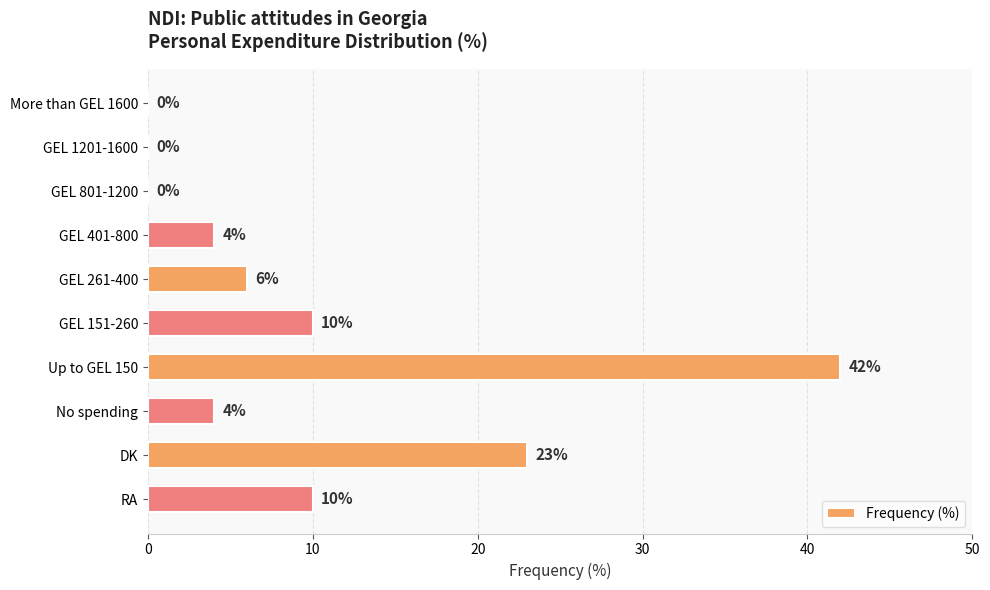

True or false: the data shows 10 at RA.

True